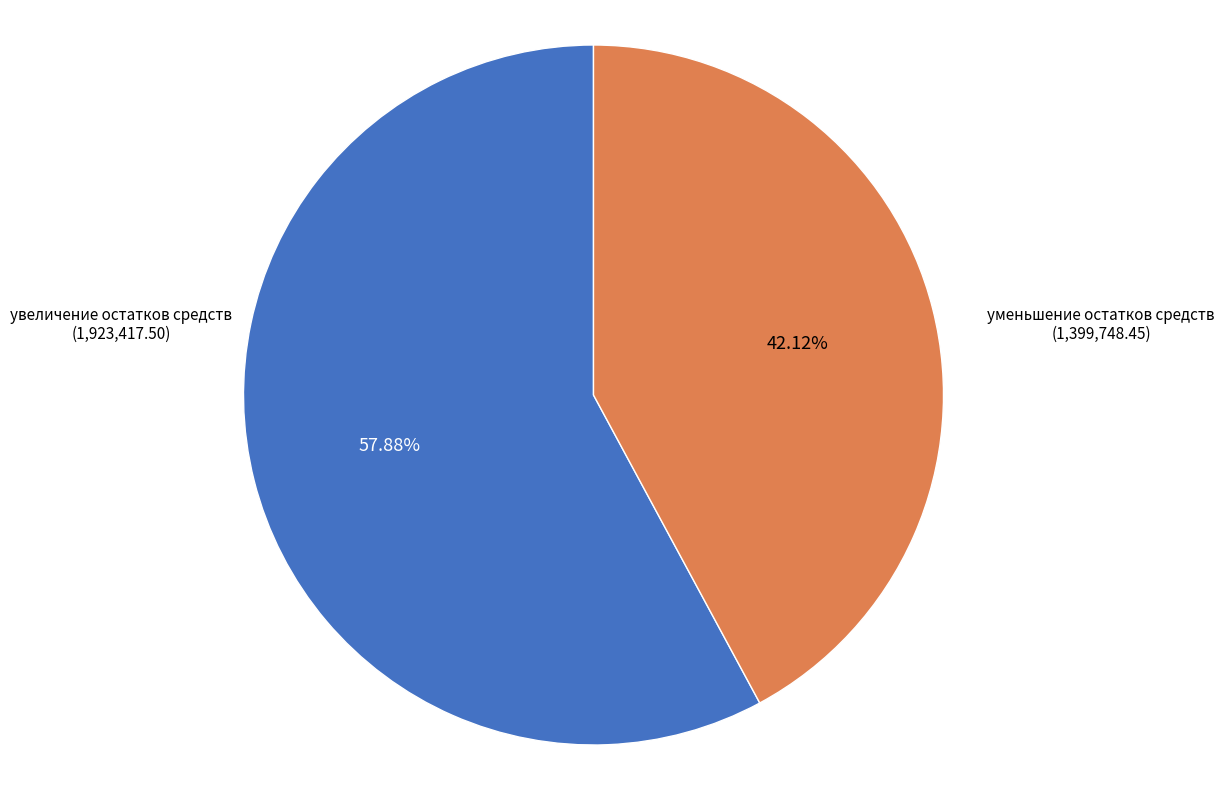

Does any single category account for the majority?

Yes